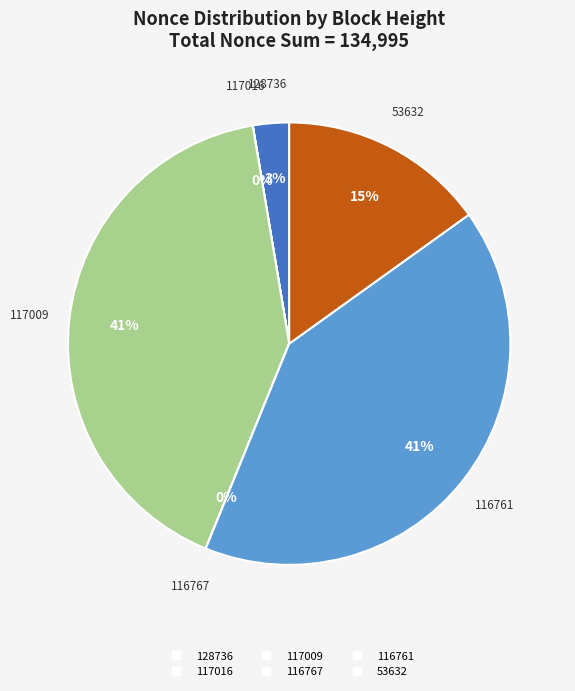

Does any single category account for the majority?

No